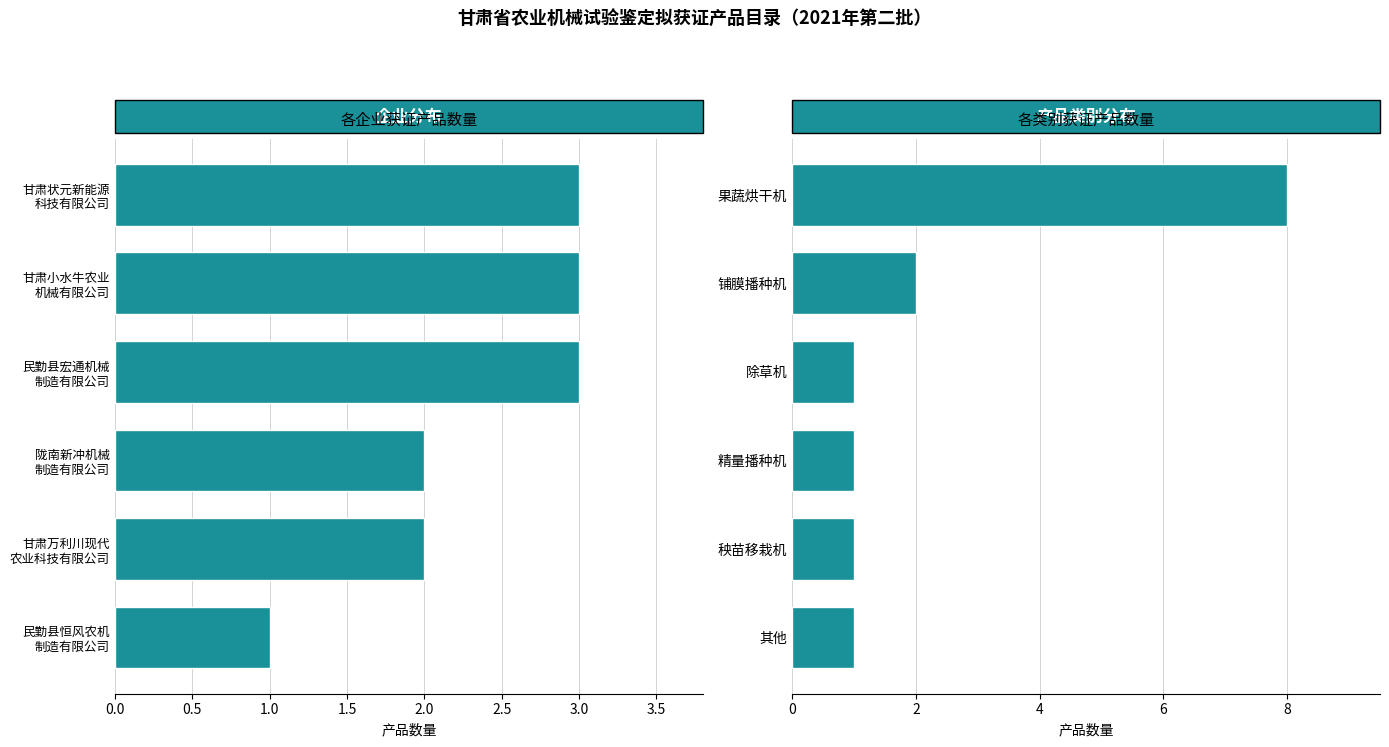

What are all the series names shown in the legend?

获证产品数量, 产品类别数量